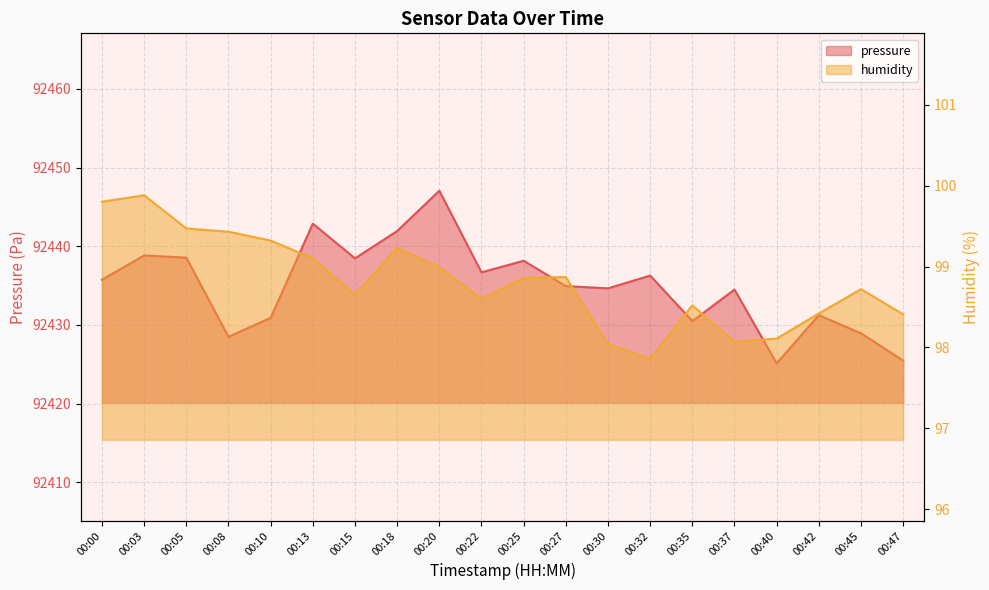

True or false: humidity and pressure cross at least once.

False